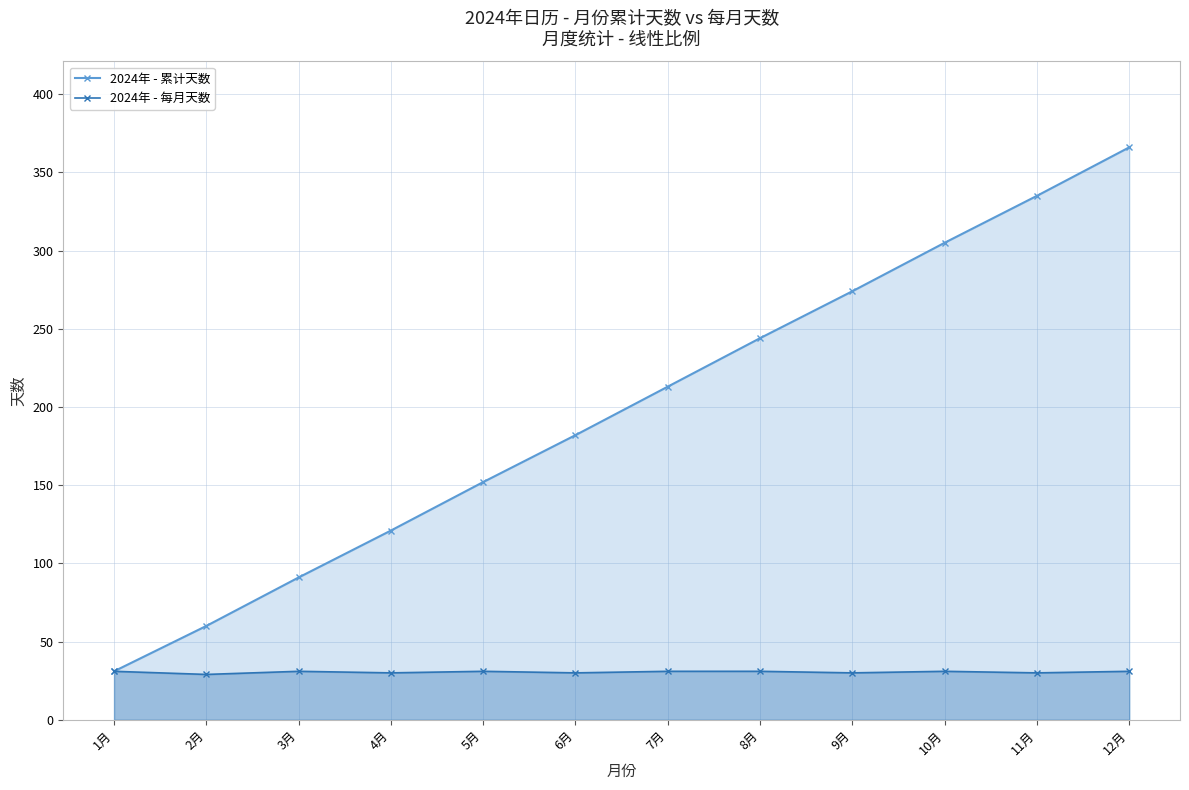

Which category has the highest value in the 2024年 - 累计天数 series?

12月